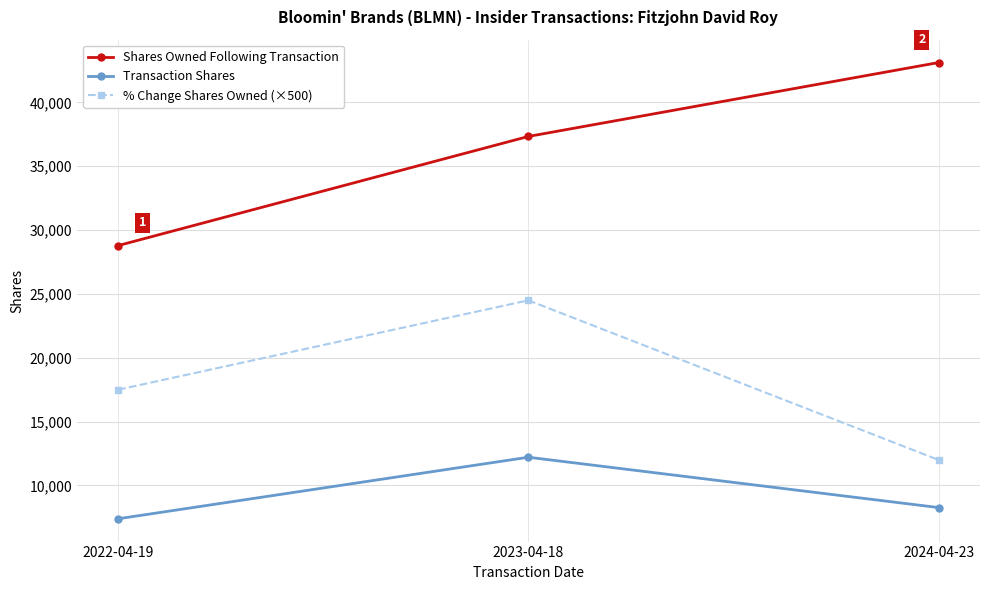

At which category is the sum across all series the highest?

2023-04-18